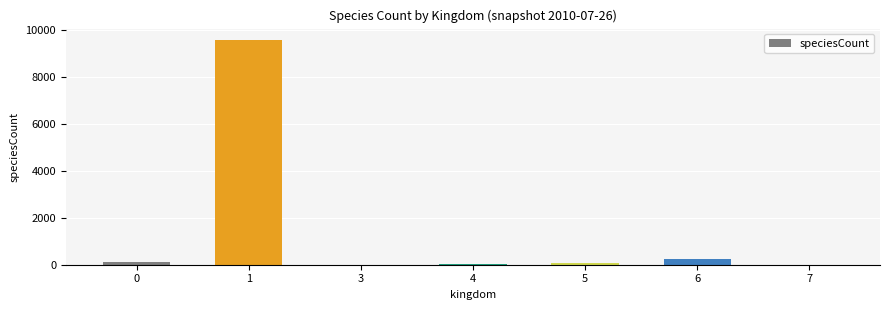

What is the change in value from 4 to 6?

+222